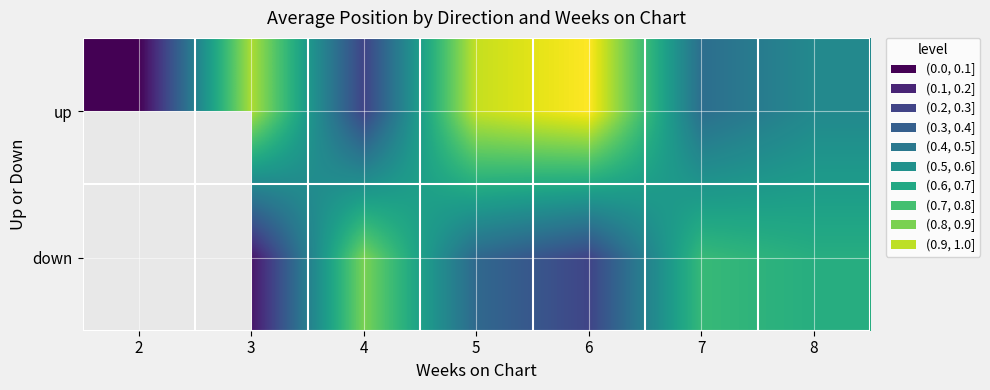

The up series shows 0.6 at 7. True or false?

False